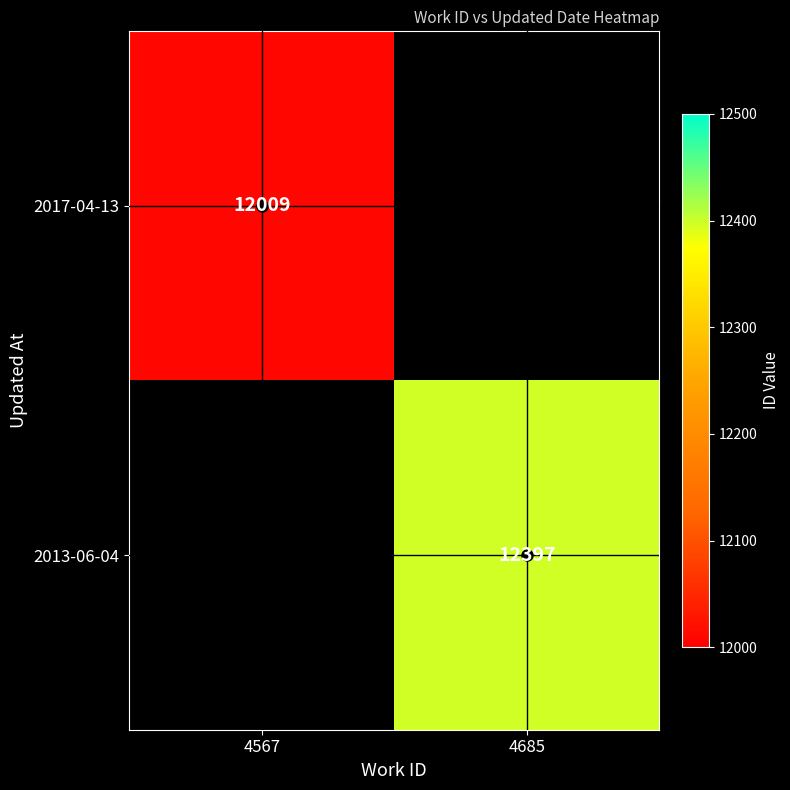

At which label does 2013-06-04 reach its peak?

4567